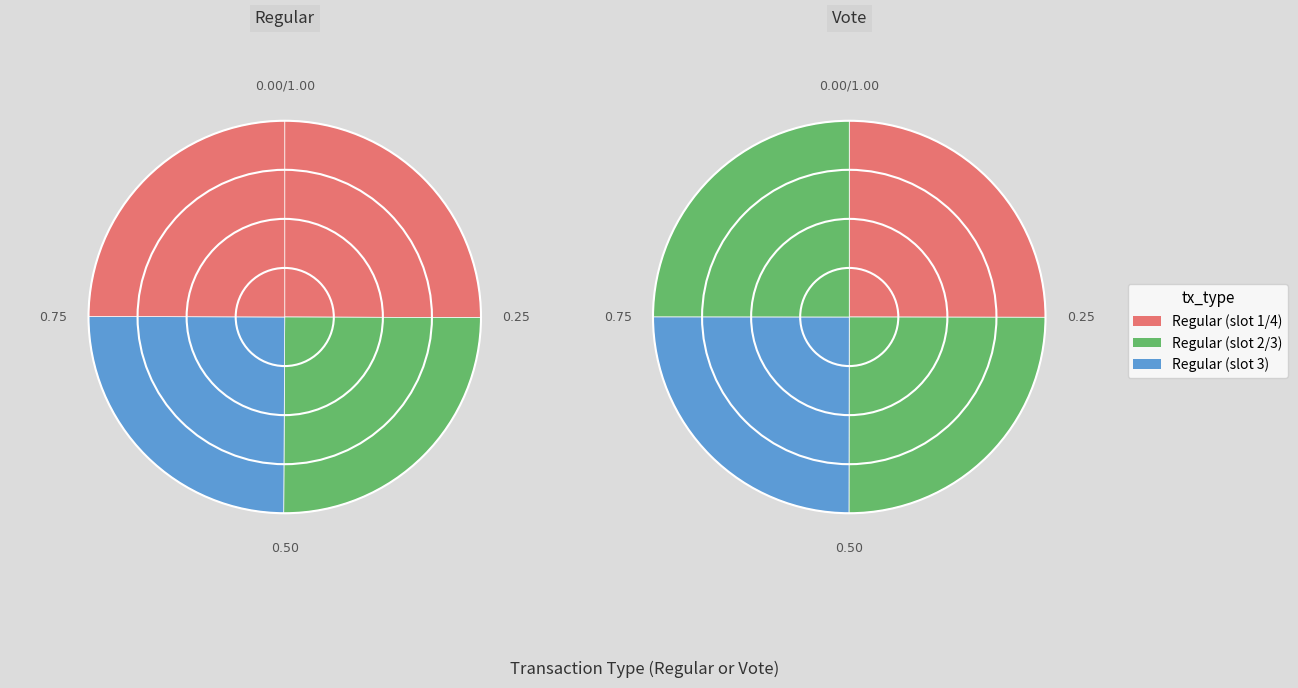

Which slice is the largest?

Regular